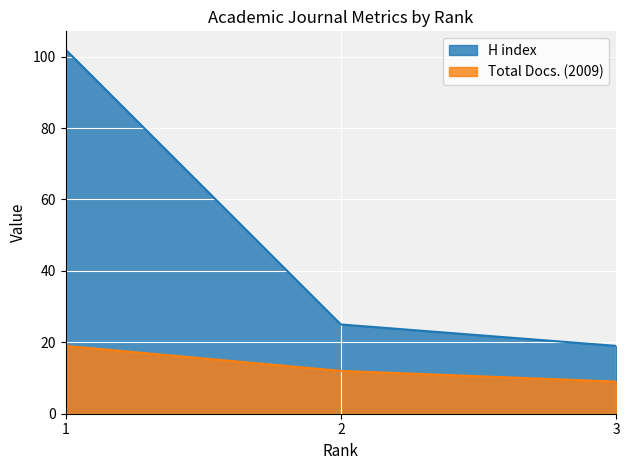

Rank the categories by H index value from highest to lowest.

1, 2, 3